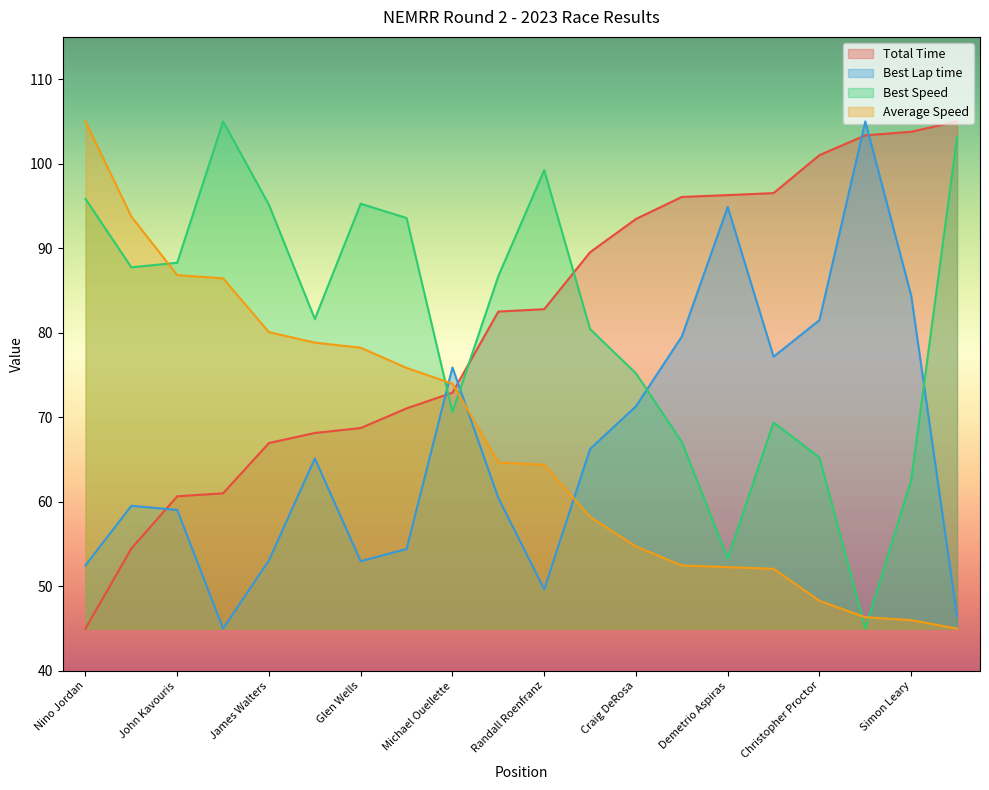

How many lines are shown in the chart?

4